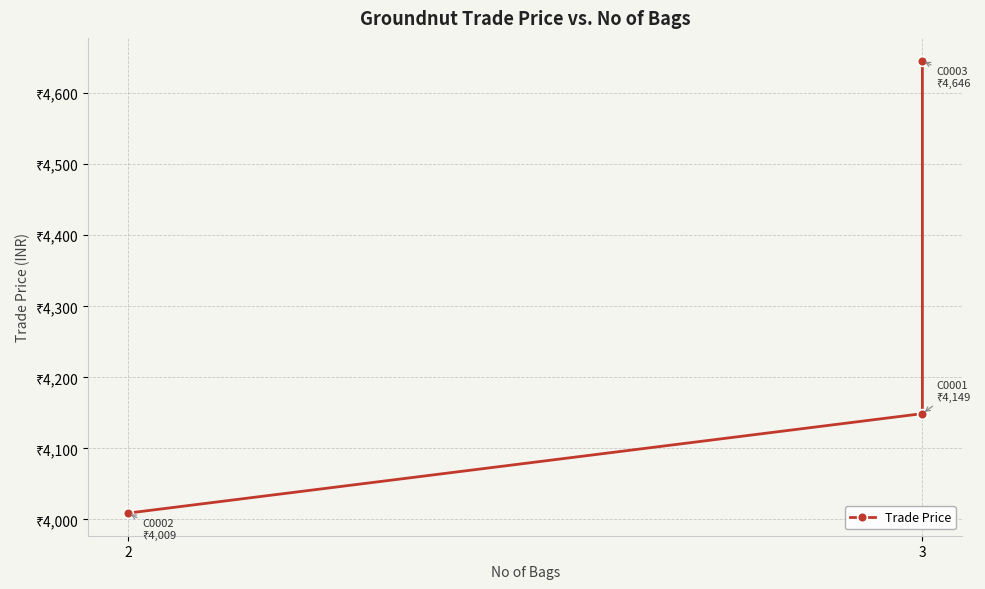

What is the difference between the second highest and minimum values?

140